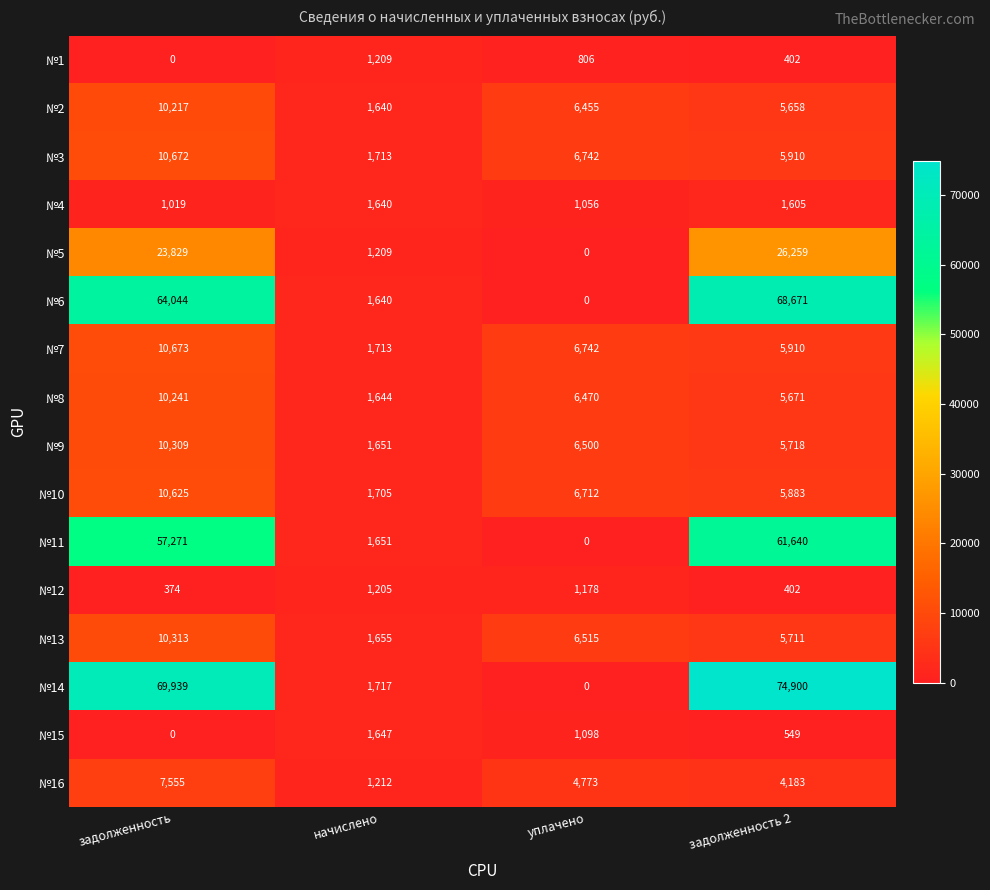

What is the difference between the highest and lowest values at начислено?

512